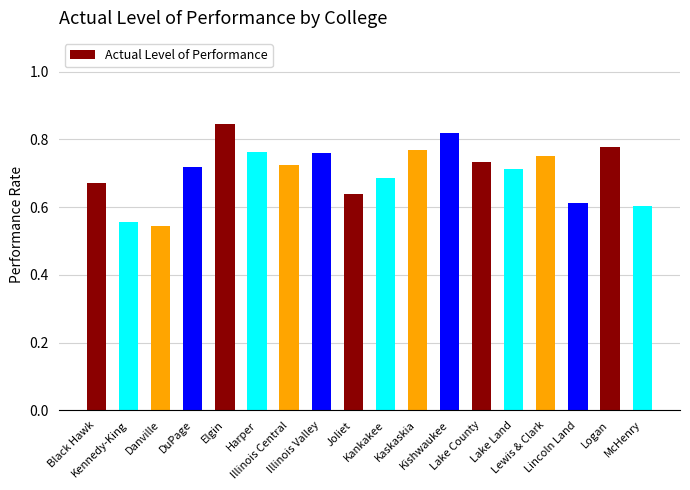

Count the values in the range 0 to 1.

18